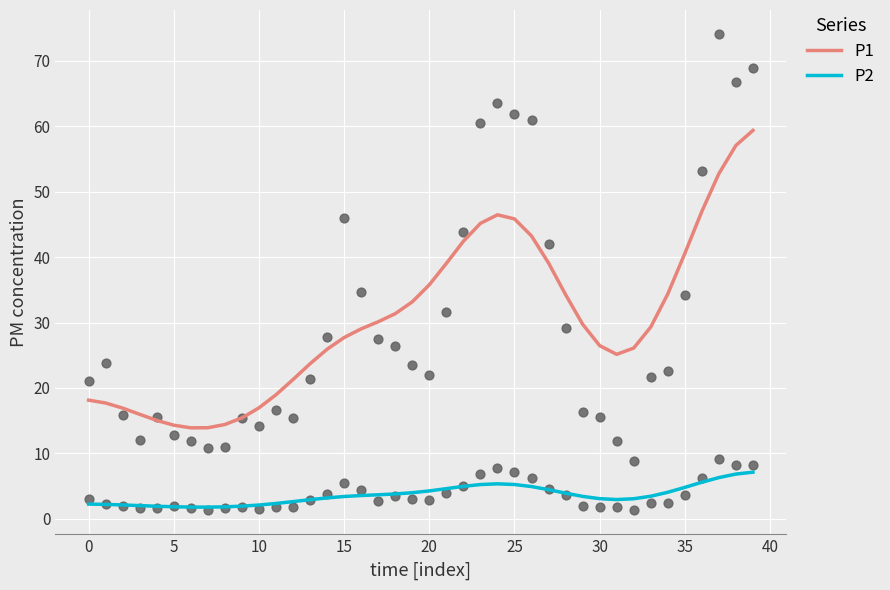

Which series contains the highest Y value?

P1